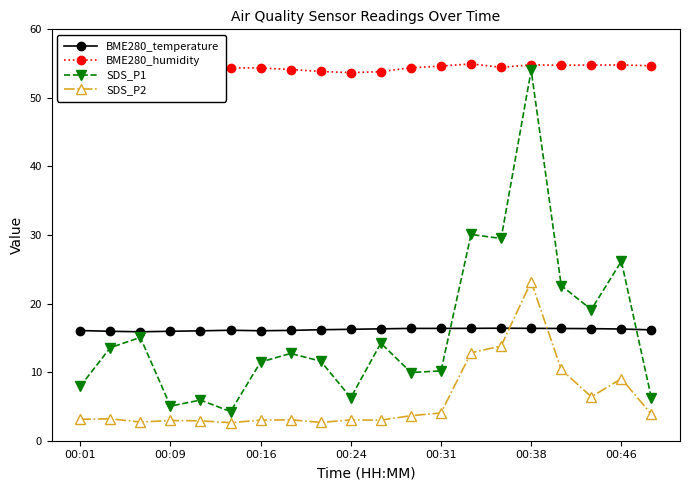

True or false: BME280_temperature has more than 1 interior local peaks.

True